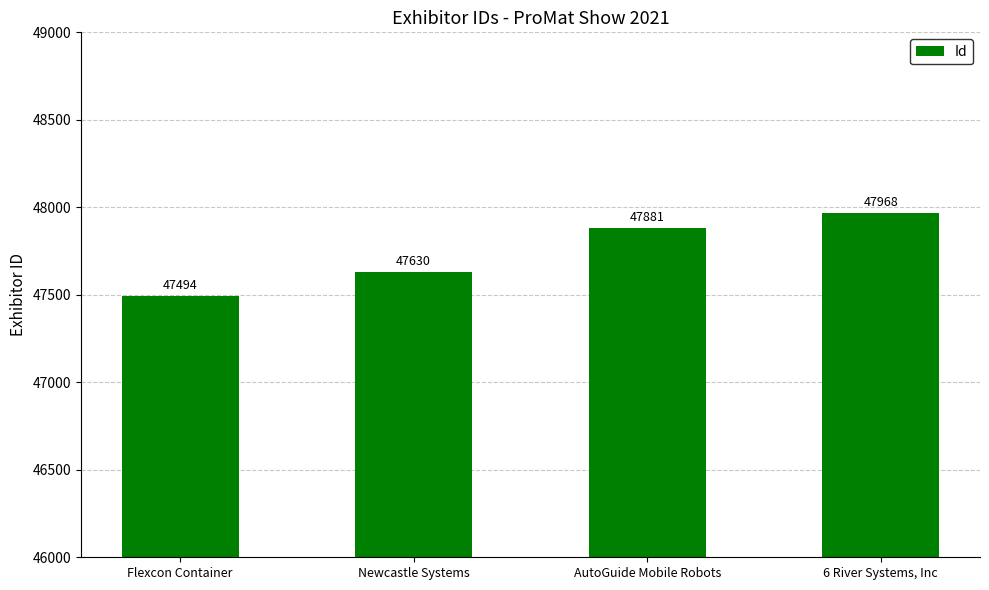

What is the ratio of the value at Newcastle Systems to the value at 6 River Systems, Inc?

1.0